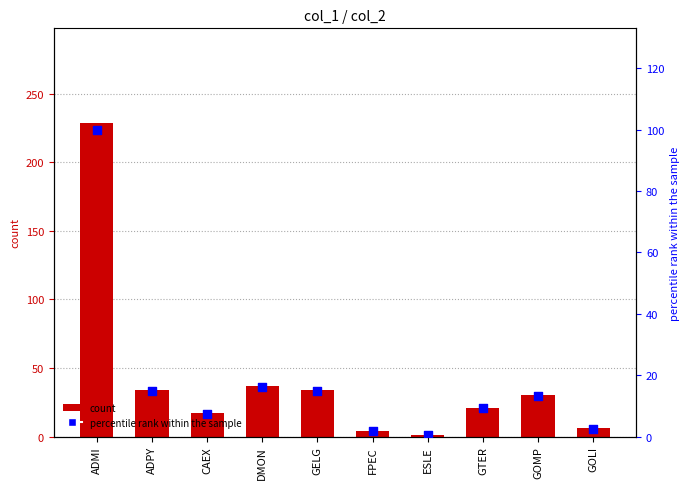

Which series reaches the minimum Y coordinate?

percentile rank